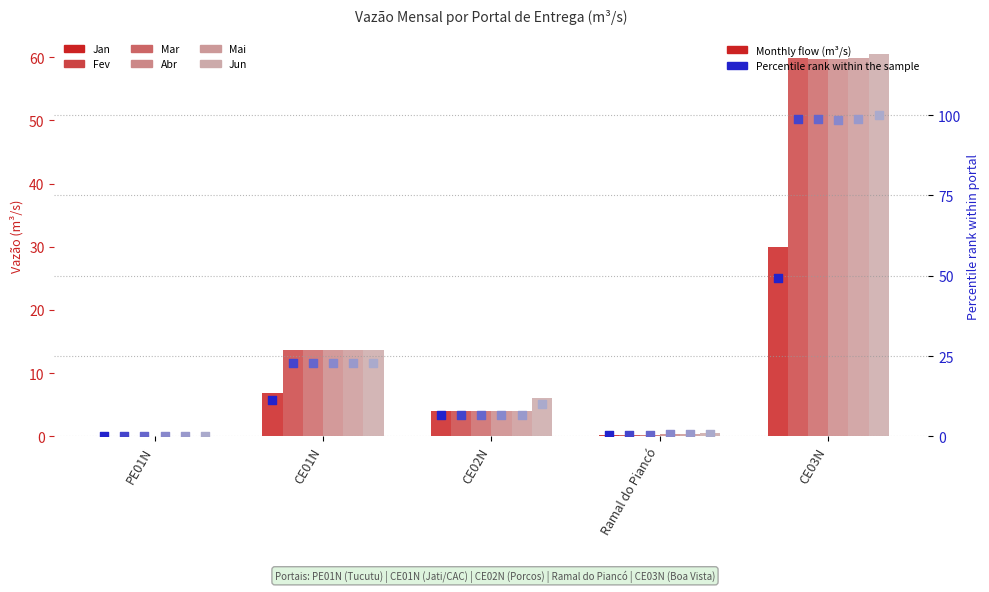

Is the value of Abr at CE03N greater than the value of Mai at PE01N?

Yes